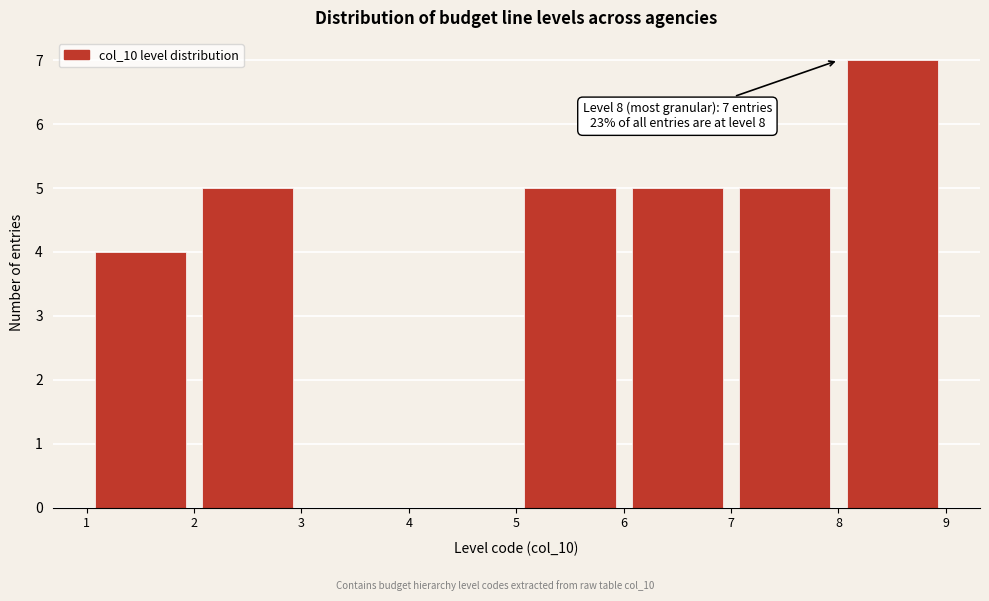

Which range on the x-axis has the tallest bar?

8 to 9